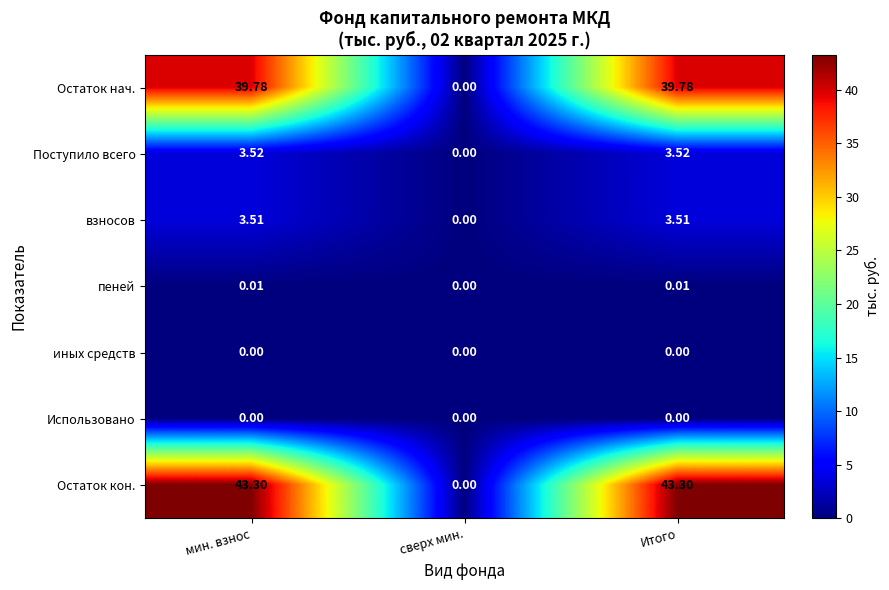

Which series has the largest range (max minus min)?

Остаток кон.